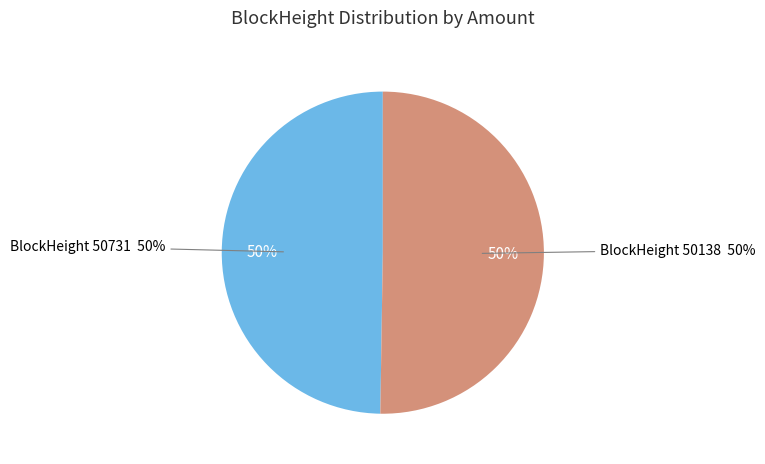

Count the number of slices in the pie.

2